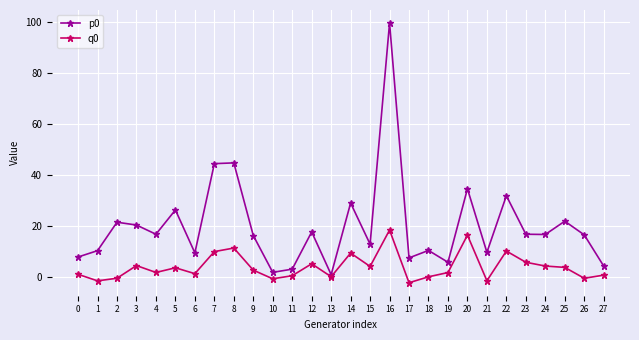

True or false: q0 has more than 0 interior local peaks.

True